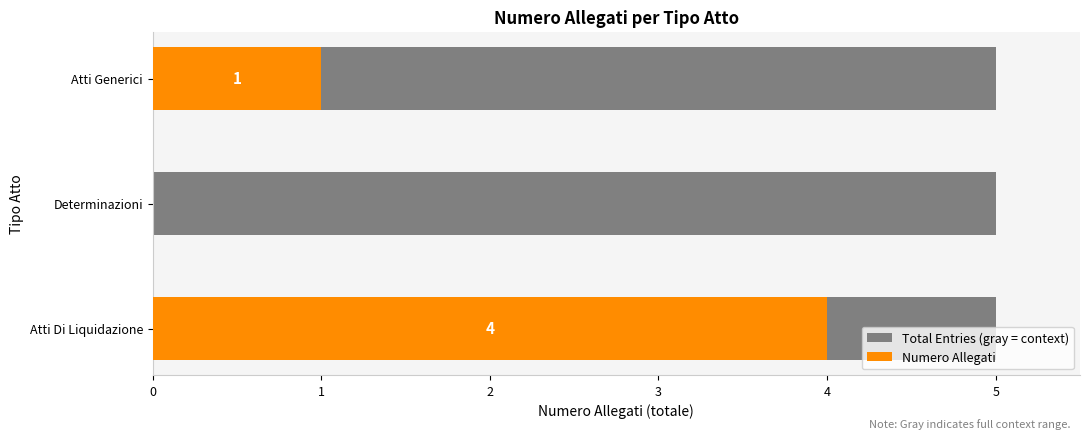

What is the sum of all values?

5